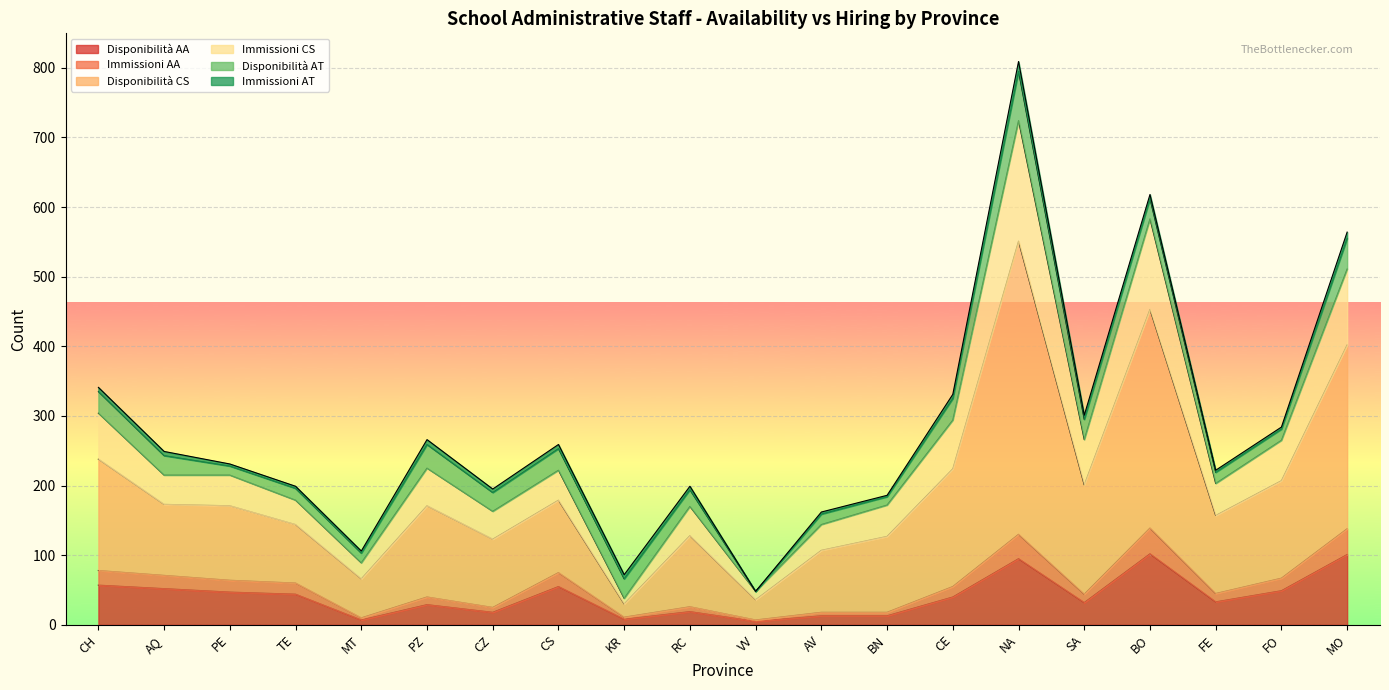

How many data points does each series have?

20